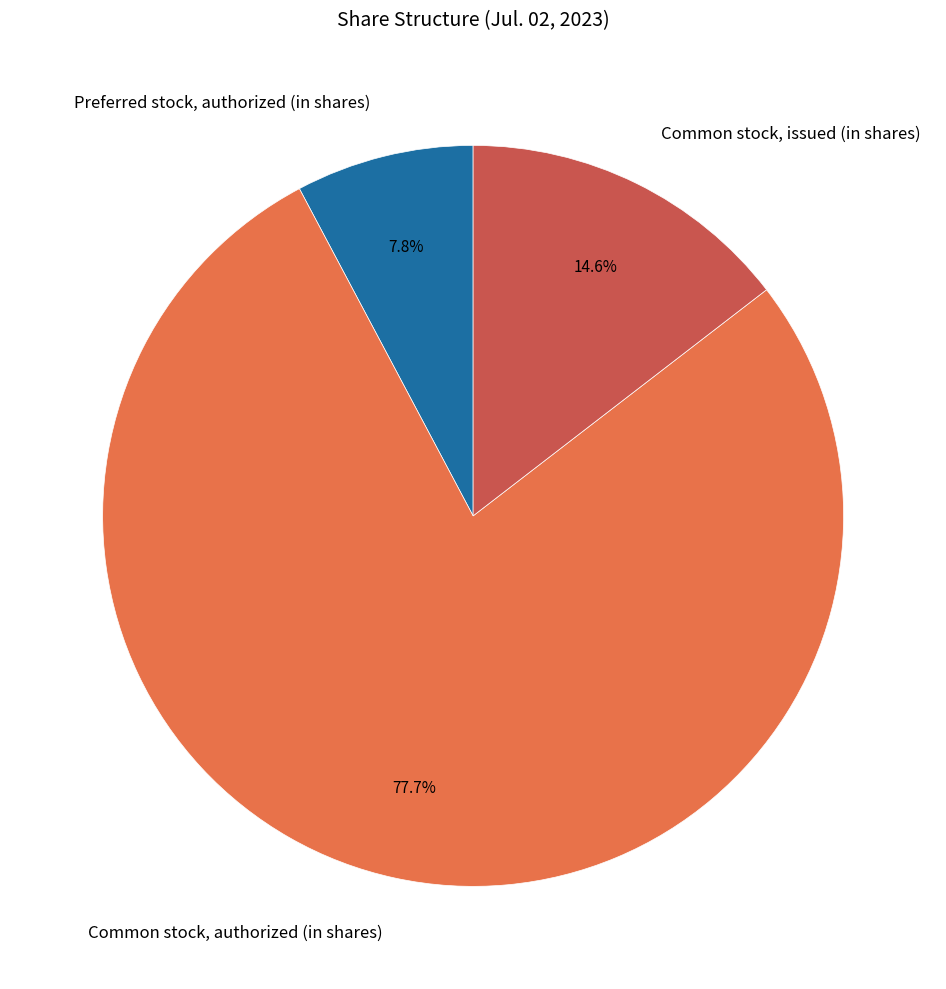

Rank the categories by value from highest to lowest.

Common stock, authorized (in shares), Common stock, issued (in shares), Preferred stock, authorized (in shares)